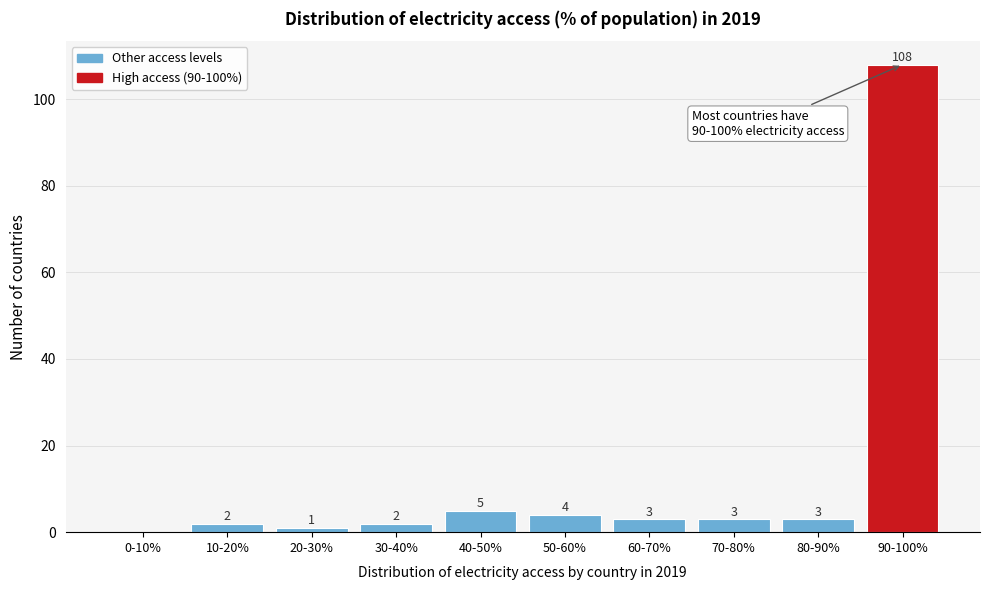

Reading right to left, what are all the values shown in this chart?

90-100%=108	80-90%=3	70-80%=3	60-70%=3	50-60%=4	40-50%=5	30-40%=2	20-30%=1	10-20%=2	0-10%=0